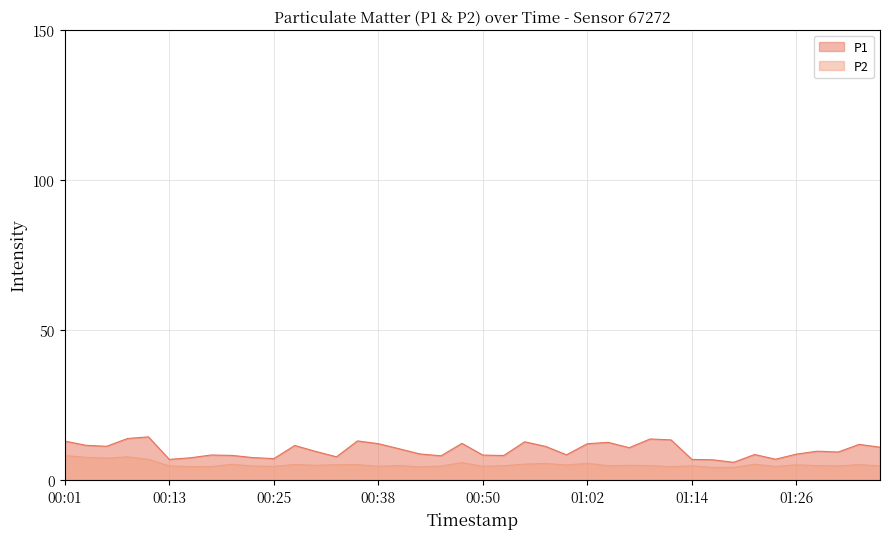

Which series has the widest spread of values?

P1